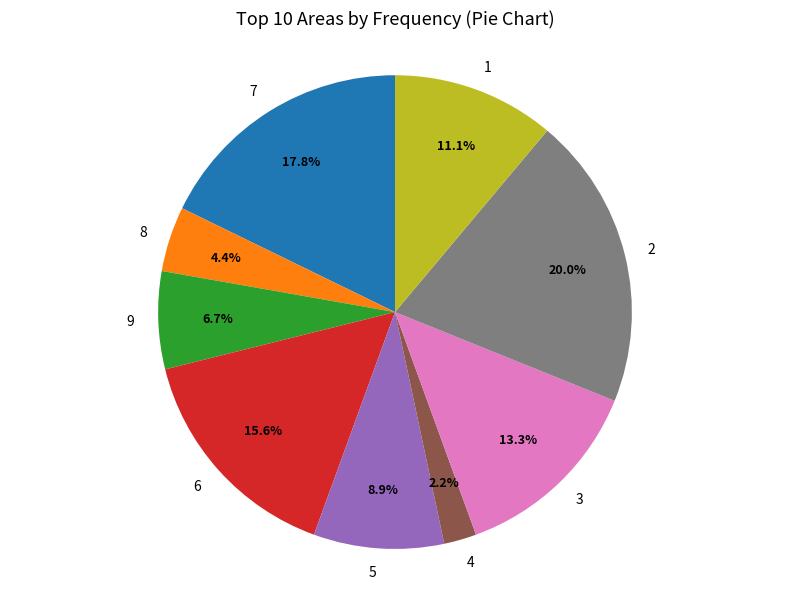

Rank the categories by value from lowest to highest.

4, 8, 9, 5, 1, 3, 6, 7, 2